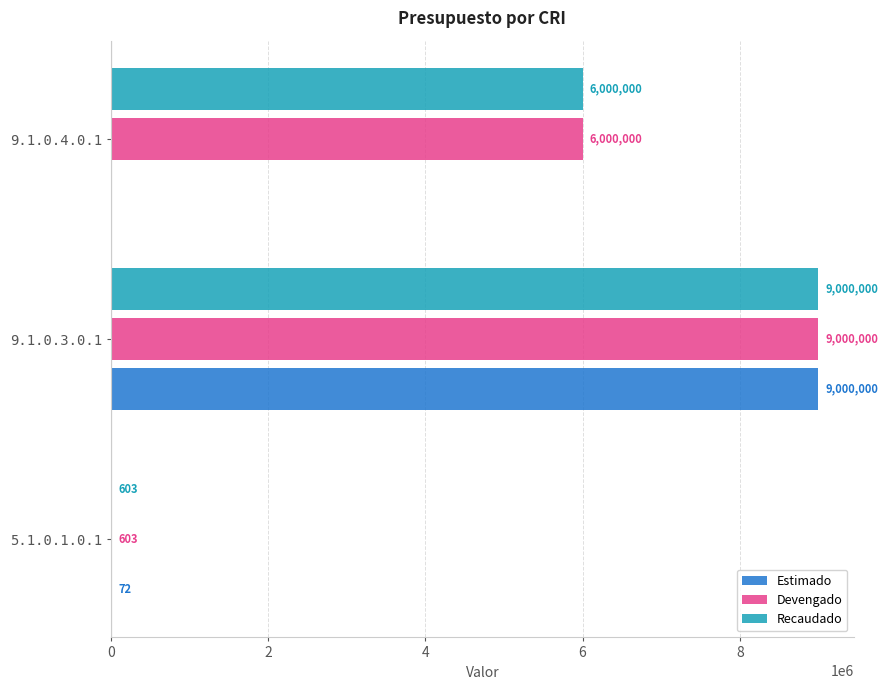

At which category is the sum across all series the highest?

9.1.0.3.0.1